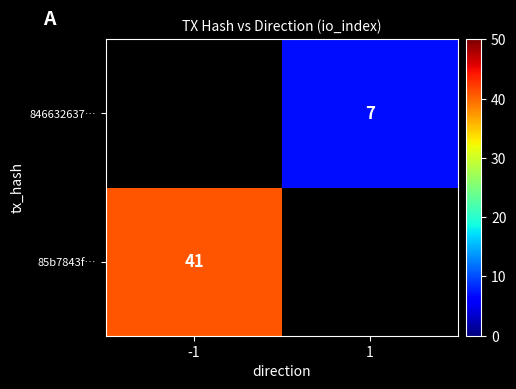

Count the number of categories in the chart.

2